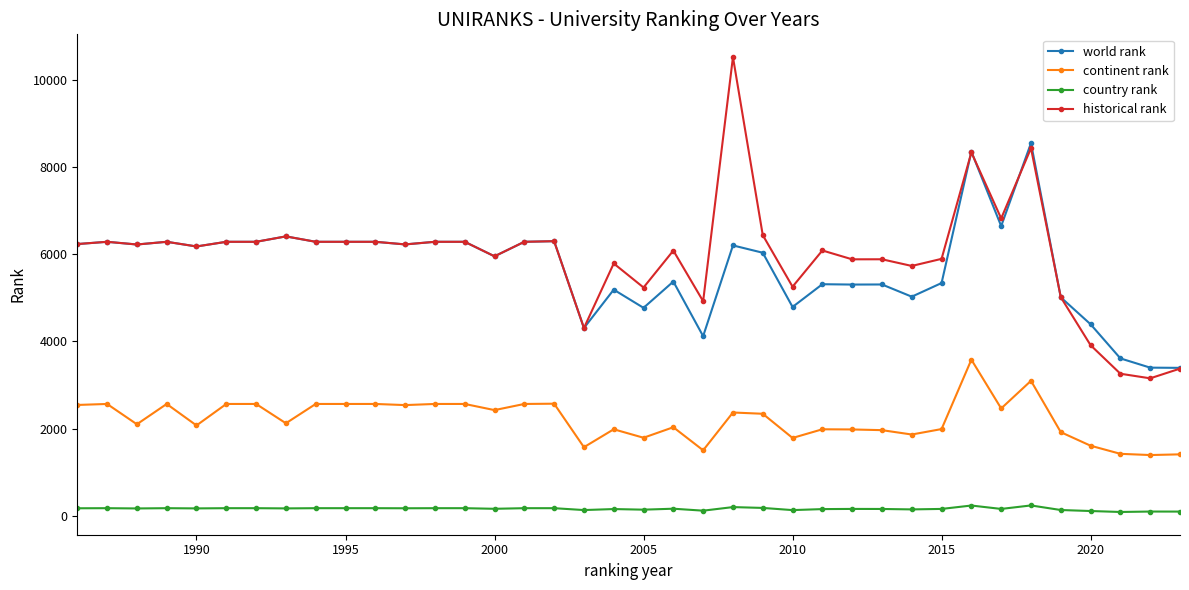

Is this an area chart (filled region under the line)?

No